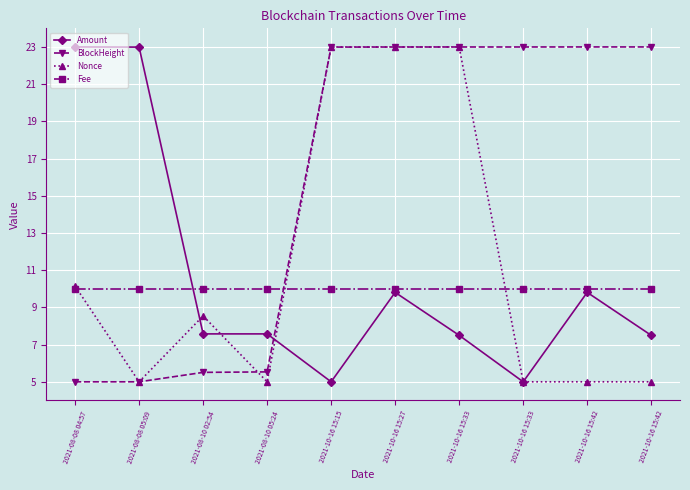

Reading left to right, list all the values displayed in this chart.

Amount: 23.0	23.0	7.6	7.6	5.0	9.8	7.5	5.0	9.8	7.5
BlockHeight: 5.0	5.0	5.5	5.5	23.0	23.0	23.0	23.0	23.0	23.0
Nonce: 10.1	5.0	8.5	5.0	23.0	23.0	23.0	5.0	5.0	5.0
Fee: 10.0	10.0	10.0	10.0	10.0	10.0	10.0	10.0	10.0	10.0